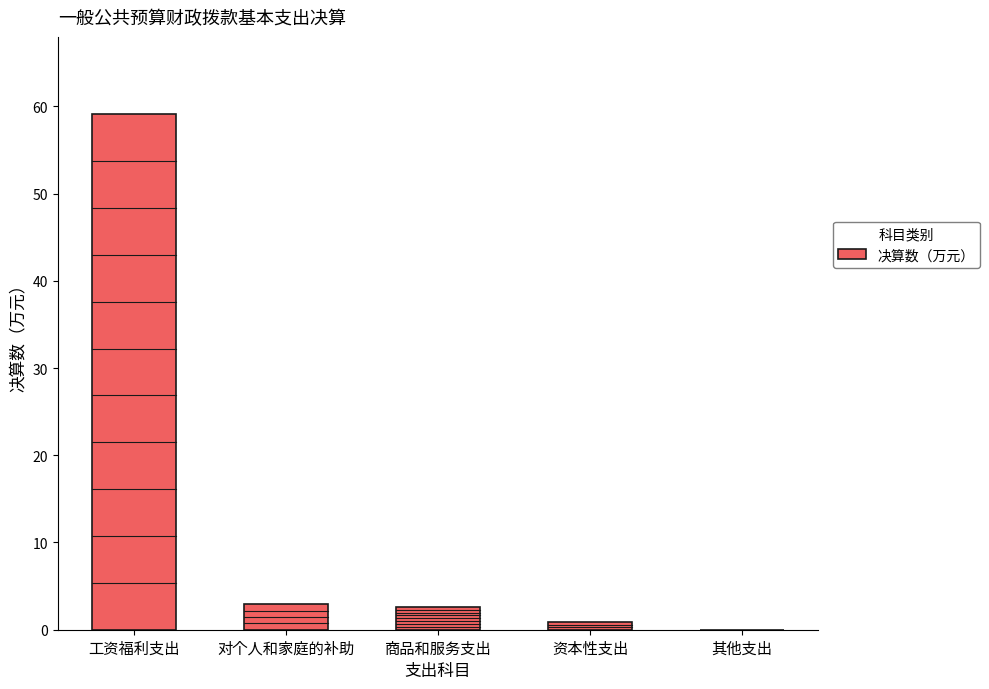

Reading left to right, transcribe all the data shown in this chart.

59.1	2.9	2.6	0.9	0.0